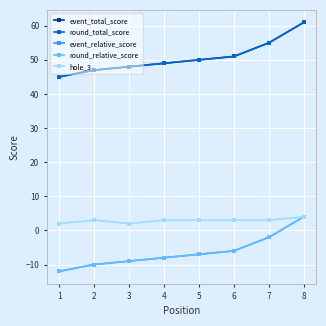

Is this an area chart (filled region under the line)?

No